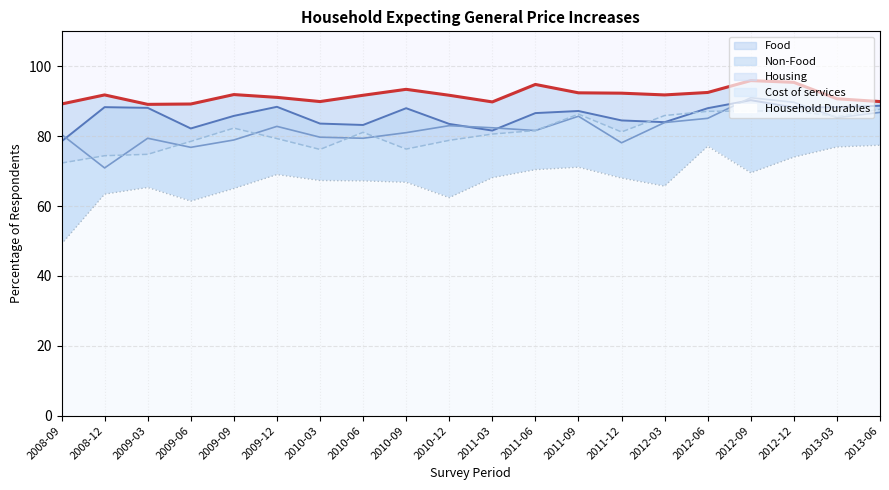

What is the greatest value displayed?

95.9